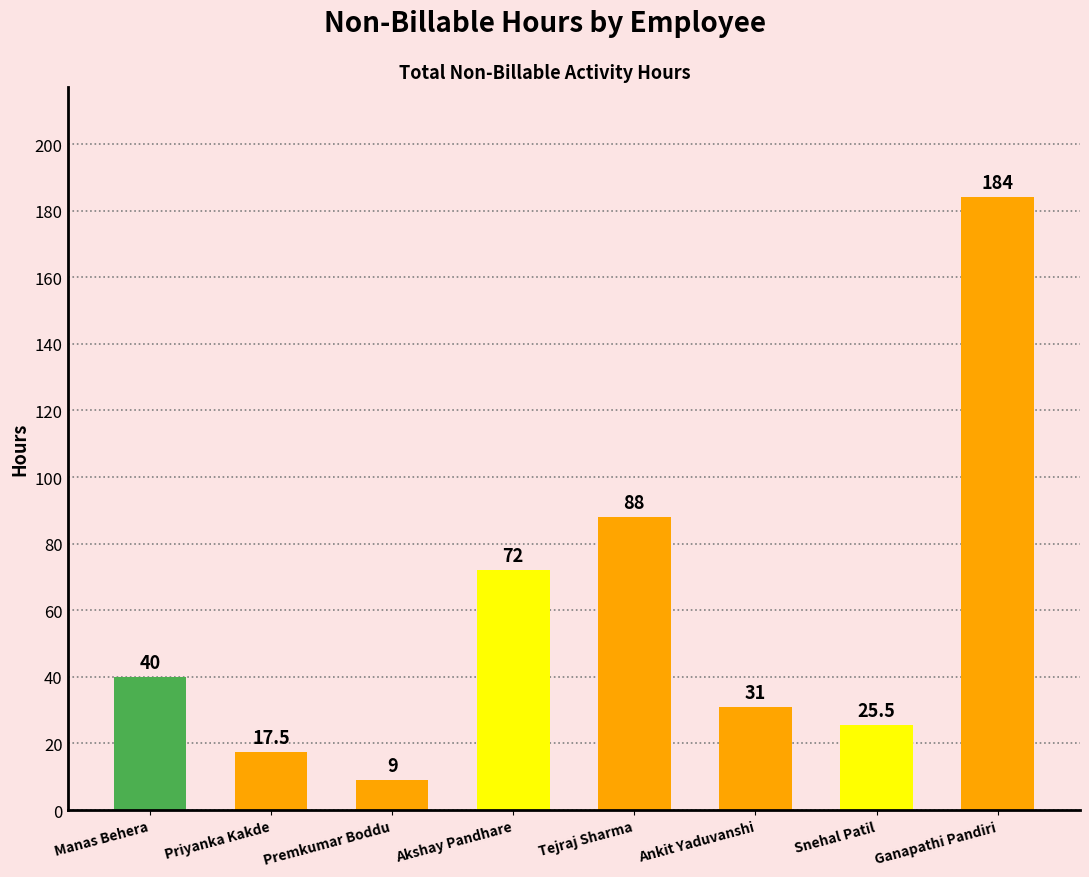

What is the approximate value at Premkumar Boddu?

9.0